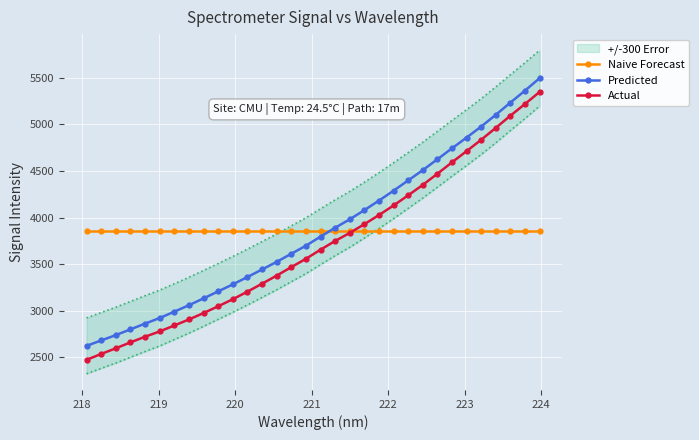

What is the lowest value of the Naive Forecast series?

3857.6